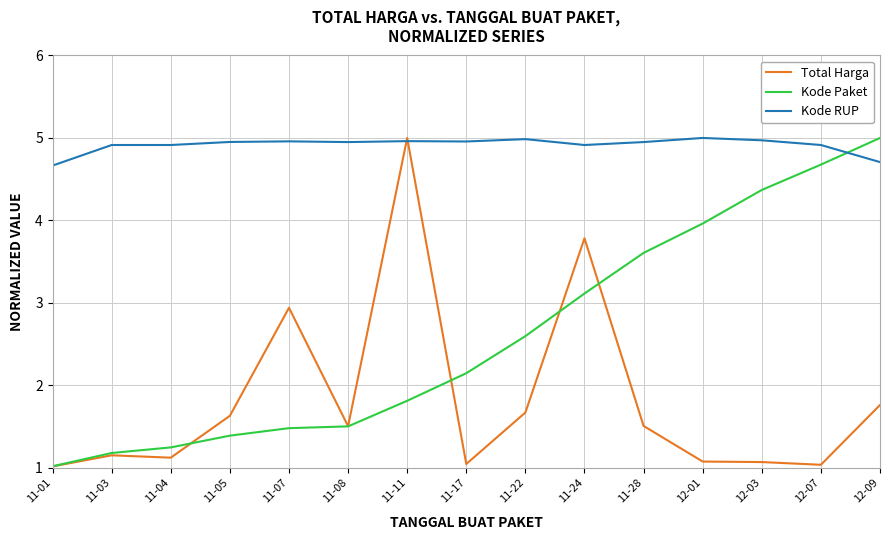

The Kode RUP series shows 4.9 at 11-04. True or false?

True